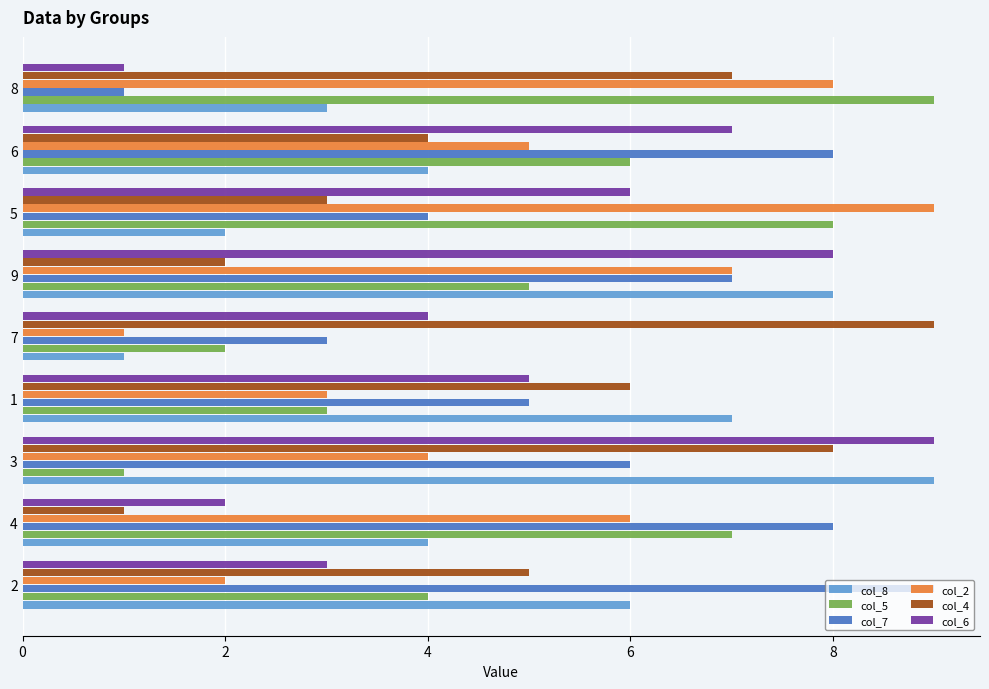

List the labels in order of col_2 value, largest first.

5, 8, 9, 4, 6, 3, 1, 2, 7